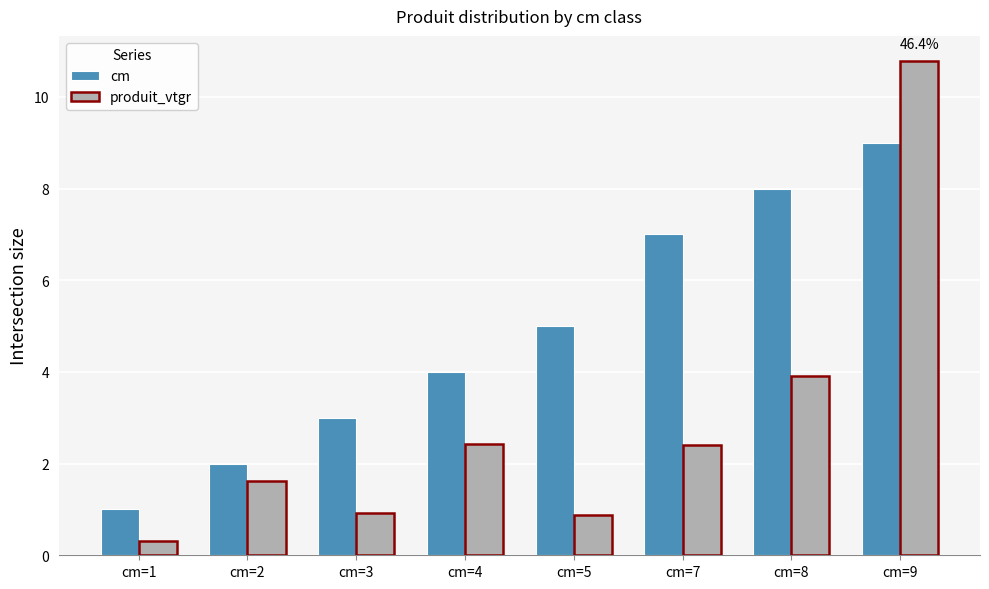

What is the highest value of the cm series?

9.0